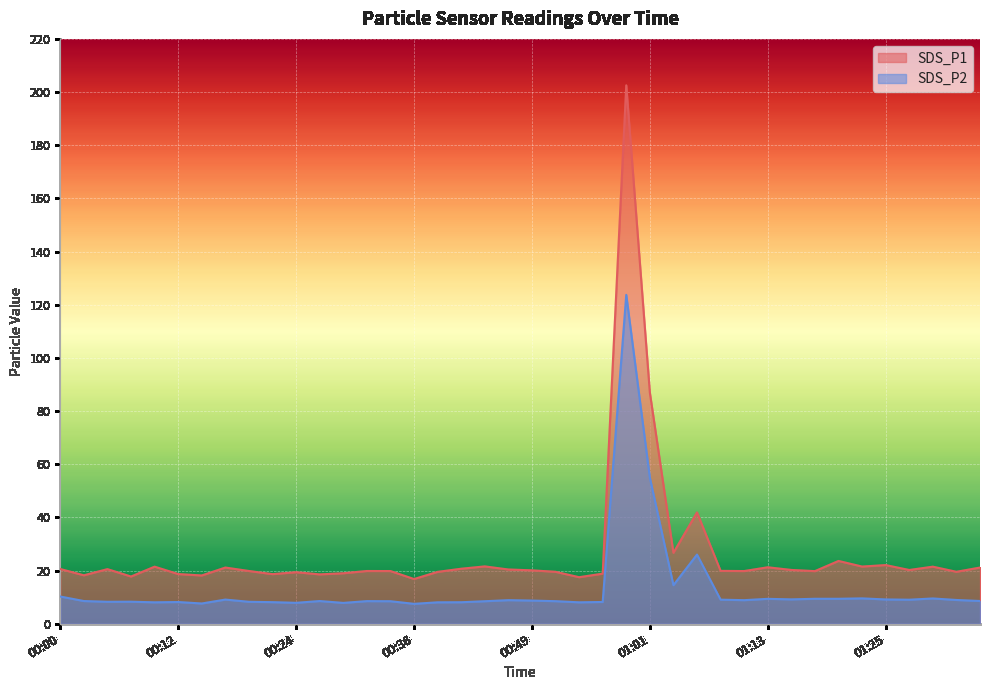

What are all the series names shown in the legend?

SDS_P1, SDS_P2